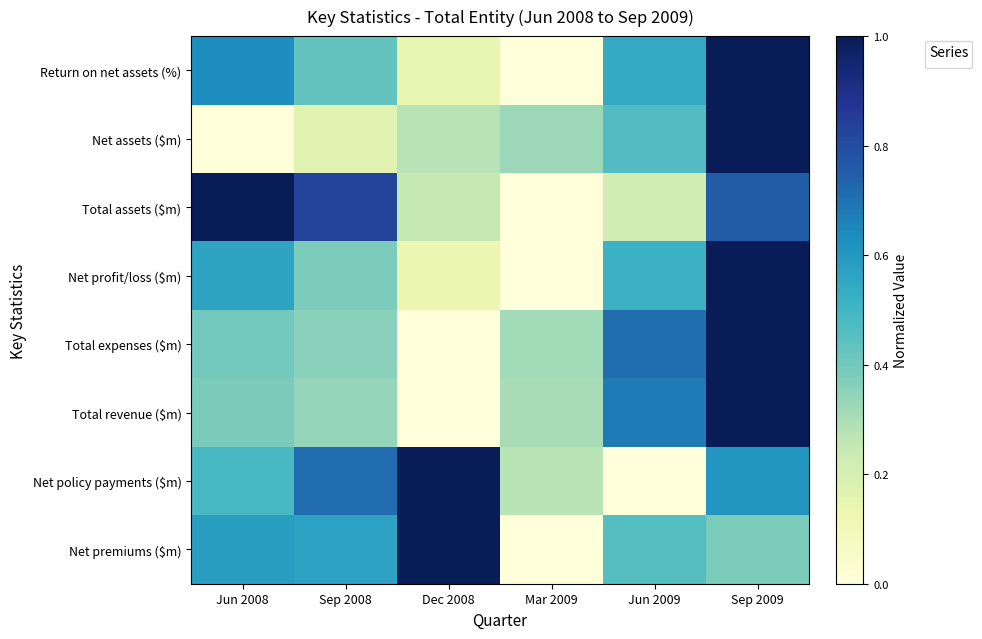

Rank the categories by value from lowest to highest.

Mar 2009, Dec 2008, Sep 2008, Jun 2009, Jun 2008, Sep 2009